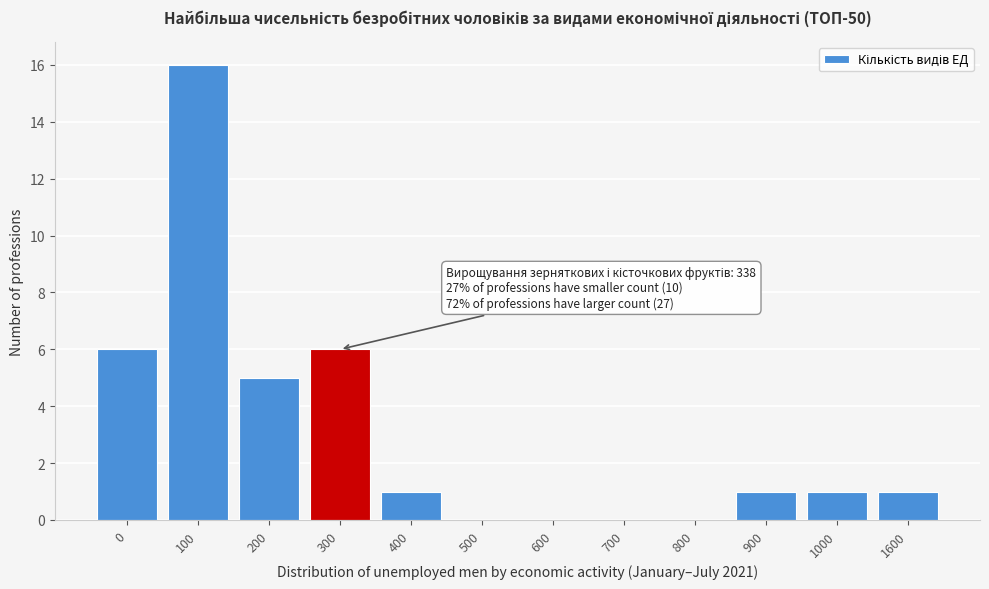

Reading right to left, extract all data points from this chart.

1600=1	1000=1	900=1	800=0	700=0	600=0	500=0	400=1	300=6	200=5	100=16	0=6